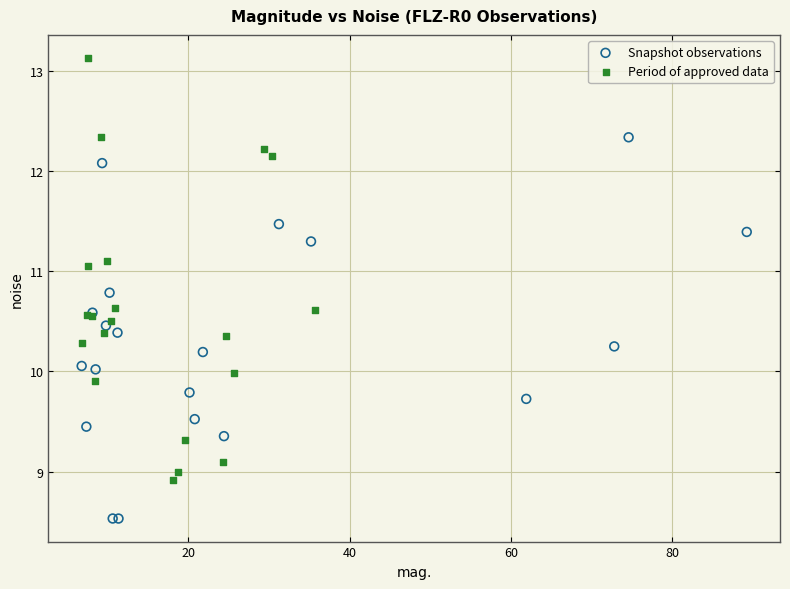

What are all the series names shown in the legend?

Snapshot observations, Period of approved data